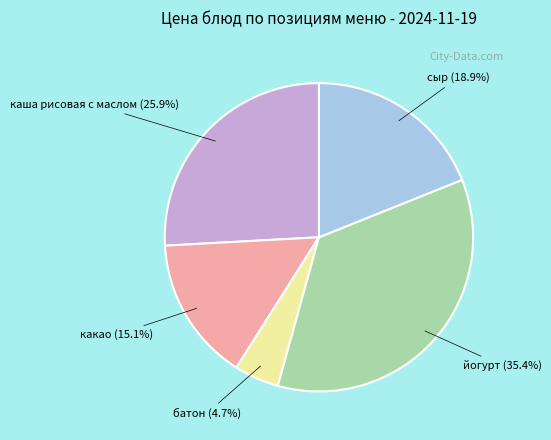

To the nearest percent, what is the difference between the какао and каша рисовая с маслом slice percentages?

11%